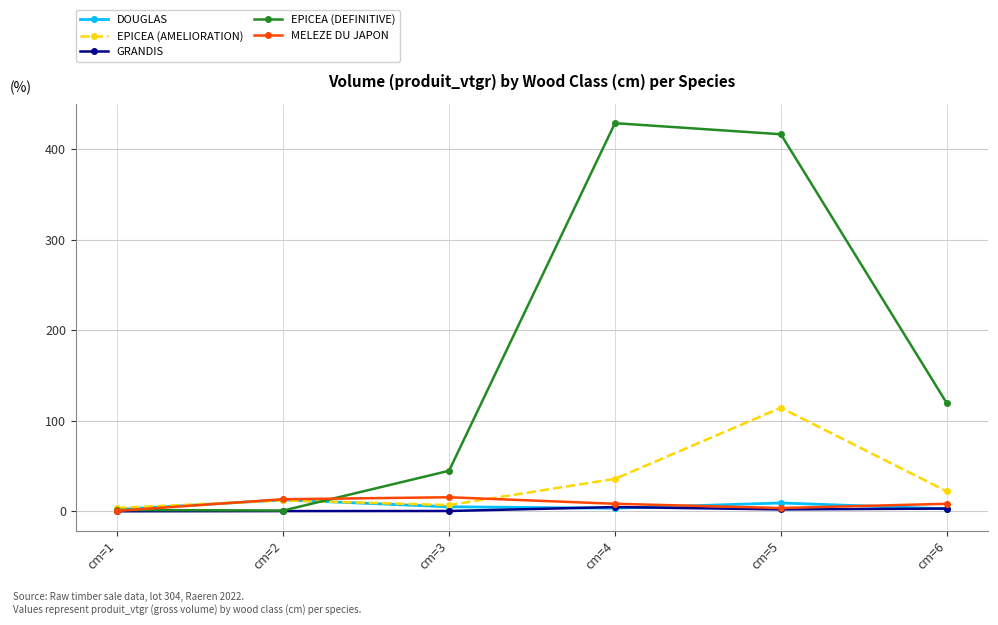

Is the value of EPICEA (AMELIORATION) at cm=6 greater than the value of DOUGLAS at cm=6?

Yes